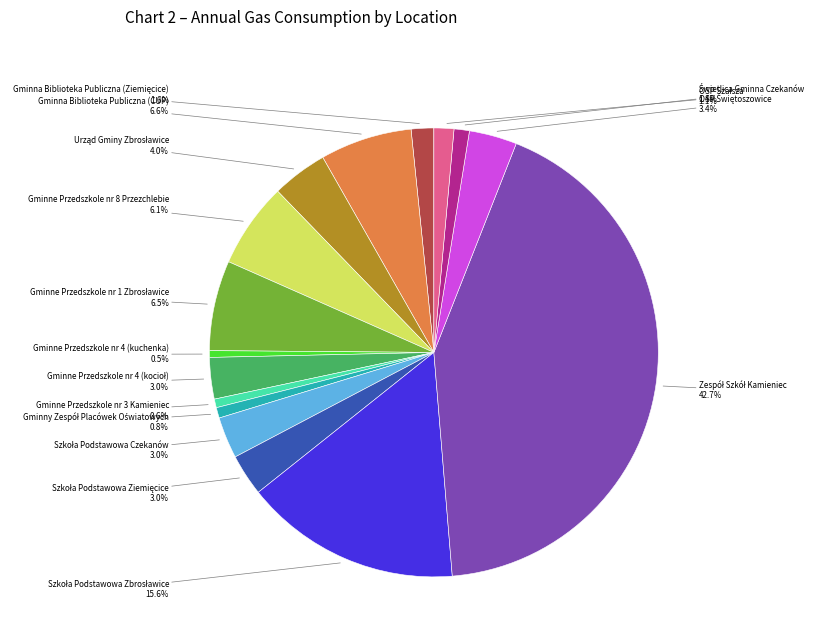

Is there any slice that represents more than half of the pie?

No